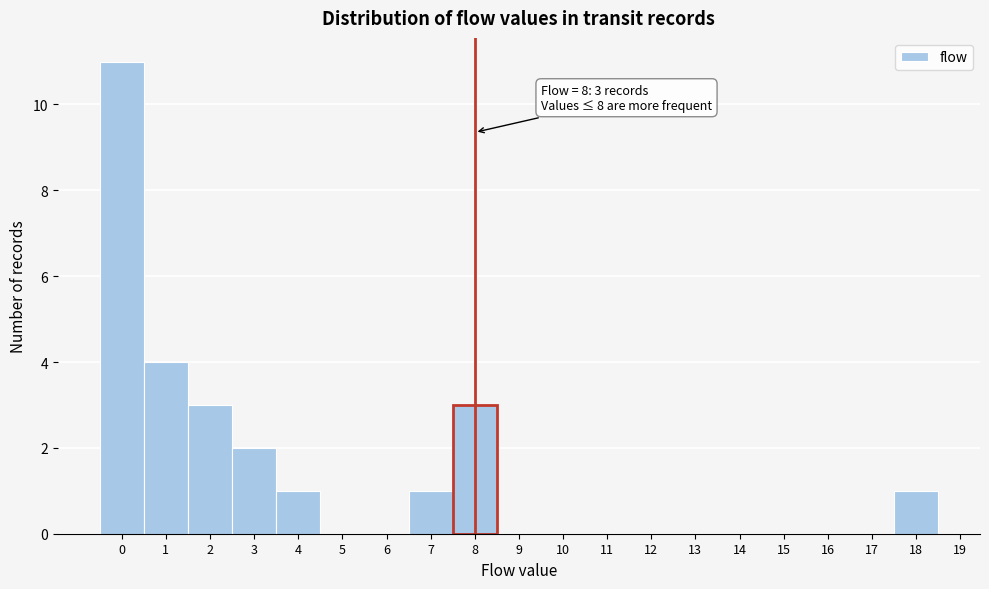

Over which range of the x-axis is the bar tallest?

-0.5 to 0.5